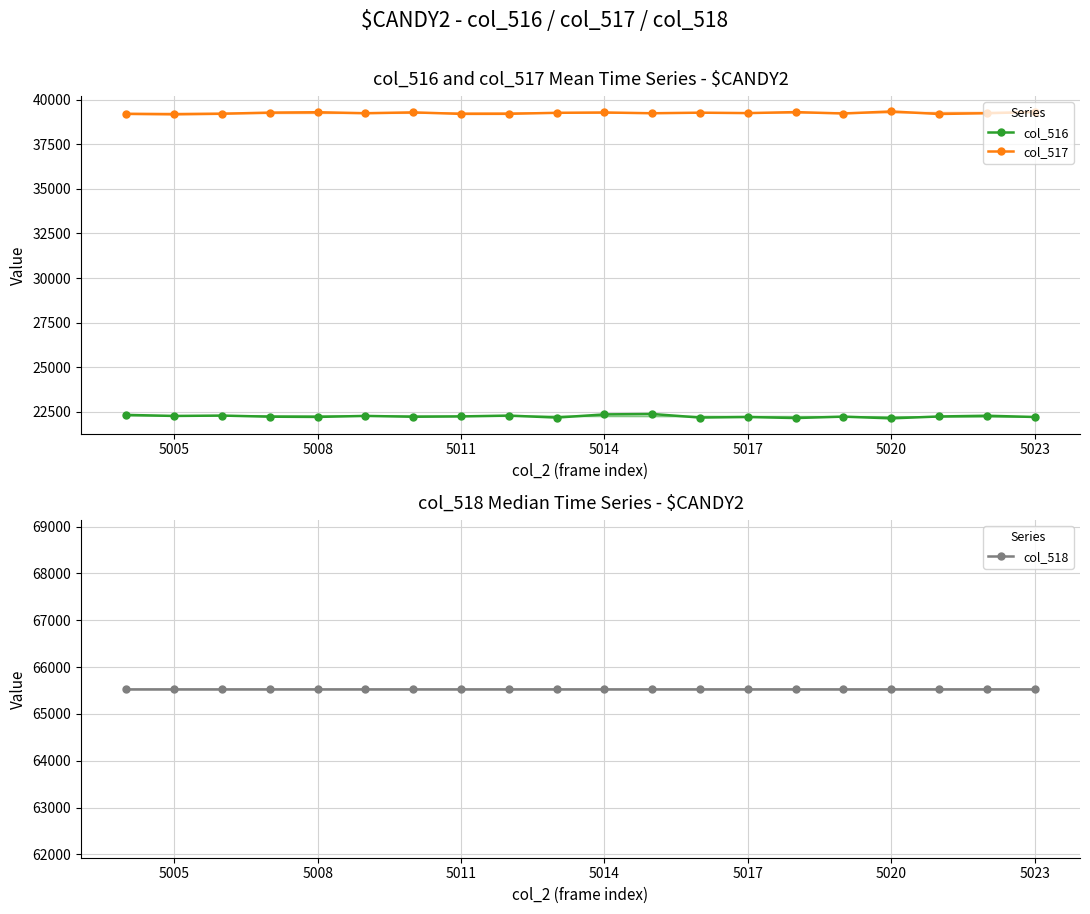

The value of col_517 at 5008 is 56914. True or false?

False